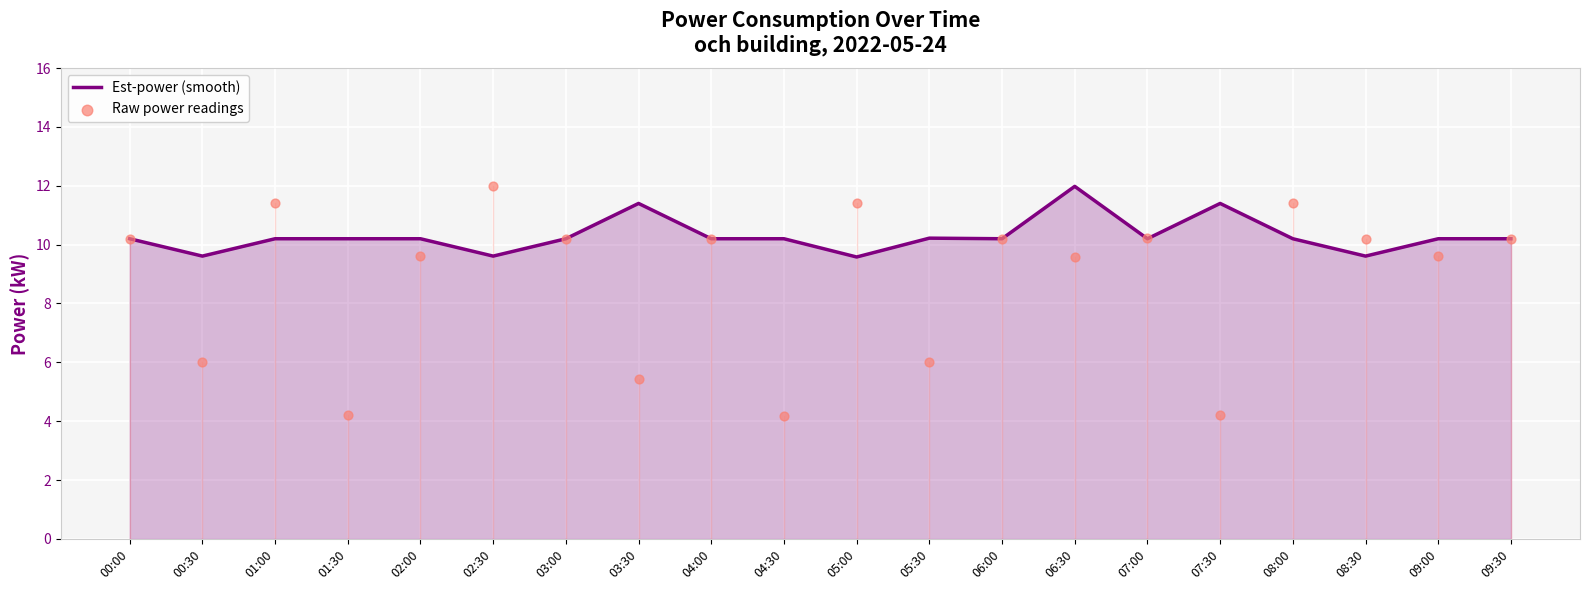

What are all the series names shown in the legend?

Est-power (smooth), Raw power readings